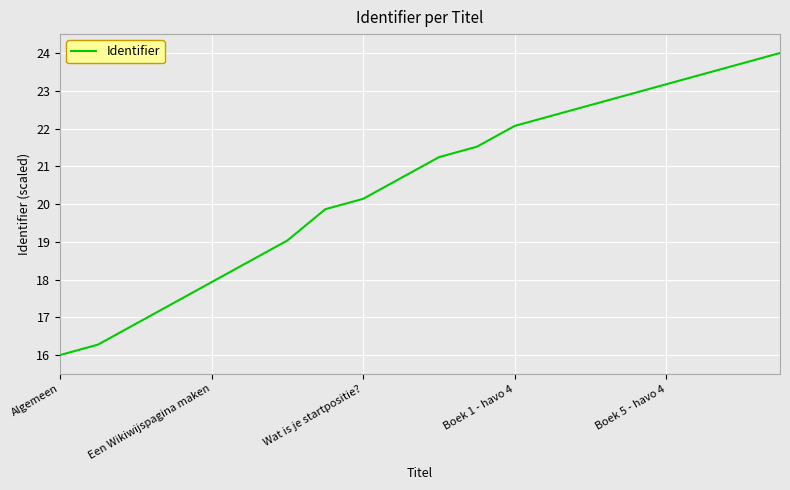

What is the greatest value displayed?

24.0